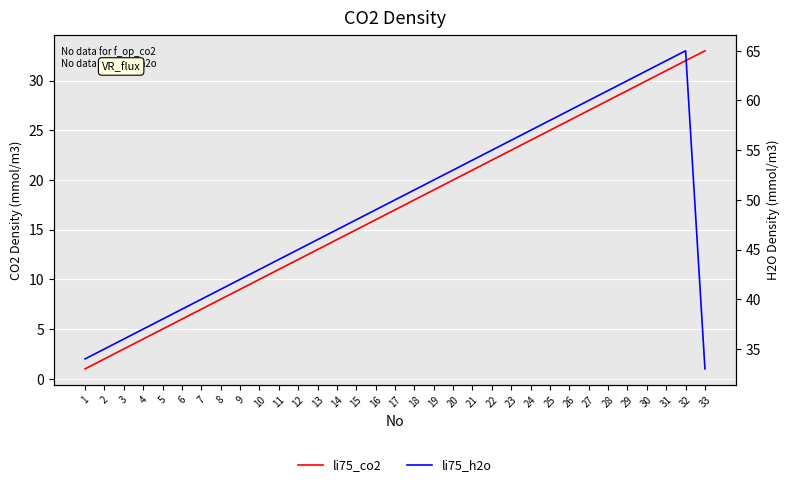

At which label does li75_co2 first exceed 17?

18